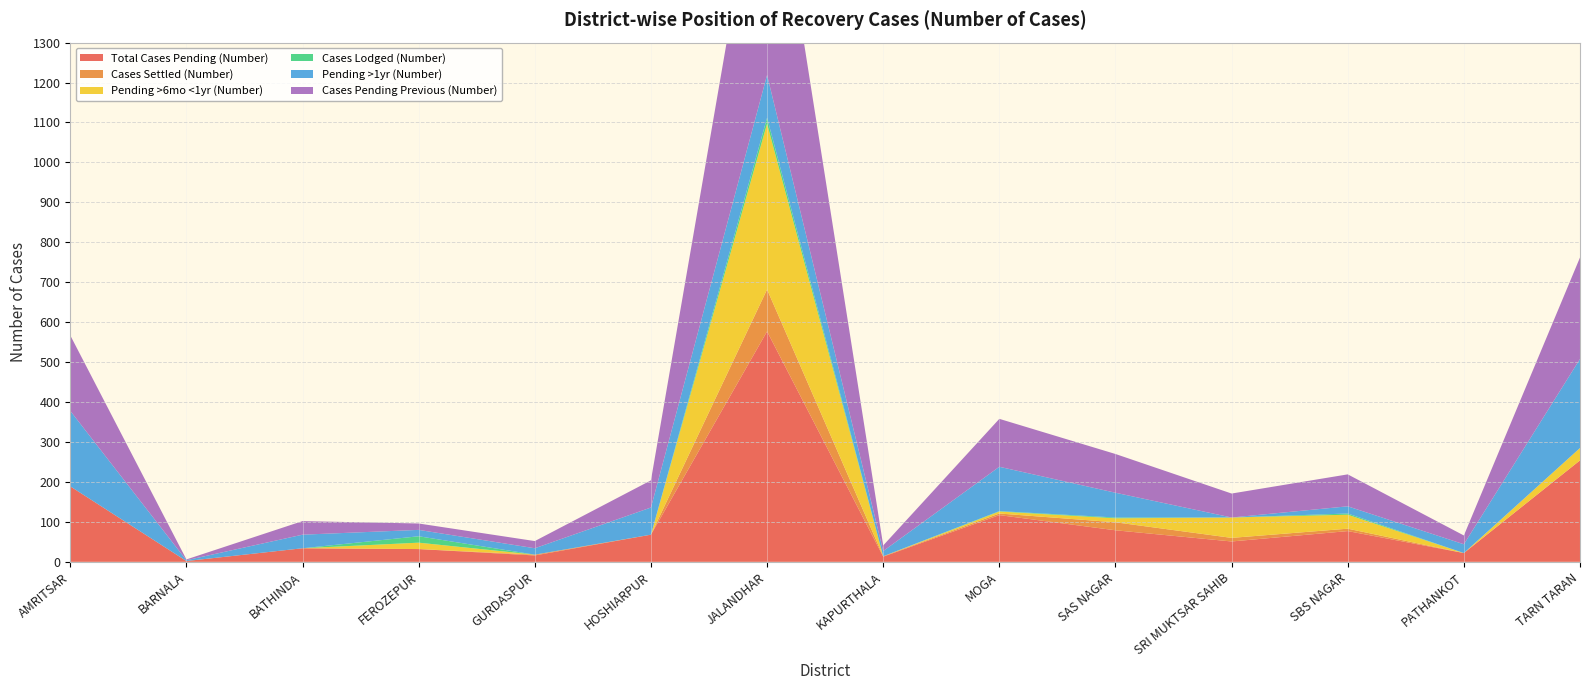

Reading left to right, what are all the values shown in this chart?

Total Cases Pending (Number): 189	2	34	32	16	68	577	13	117	79	51	77	22	254
Cases Settled (Number): 0	0	0	0	2	0	105	1	4	20	9	6	0	0
Pending >6mo <1yr (Number): 0	0	0	16	0	0	415	0	5	10	51	35	0	31
Cases Lodged (Number): 0	0	0	16	0	0	15	0	1	2	0	3	0	0
Pending >1yr (Number): 189	2	34	16	16	68	107	13	111	62	0	18	22	223
Cases Pending Previous (Number): 189	2	34	16	18	68	667	14	120	97	60	80	22	254